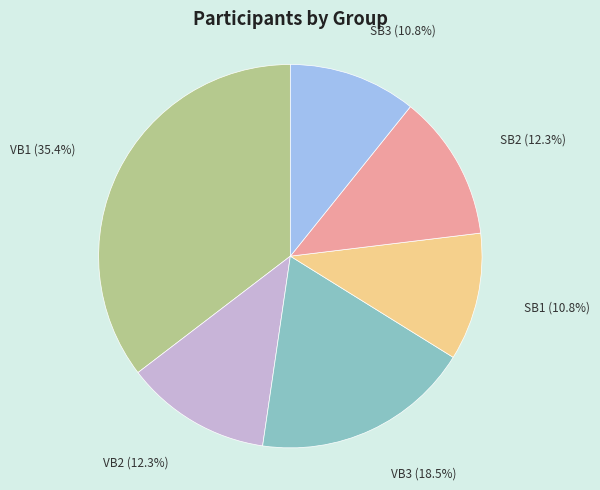

How many slices are in this pie chart?

6